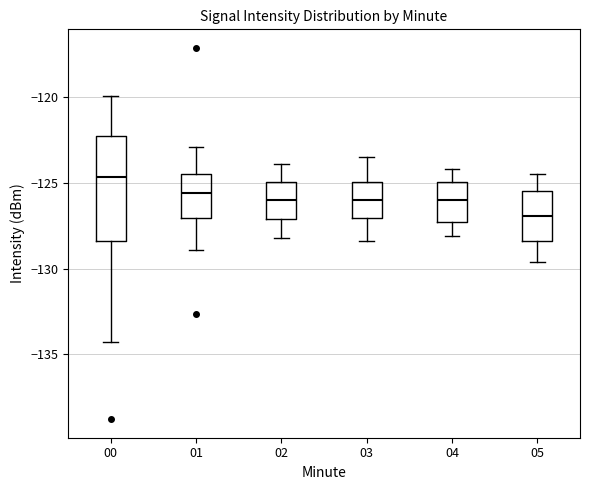

Which box has the highest median line?

00